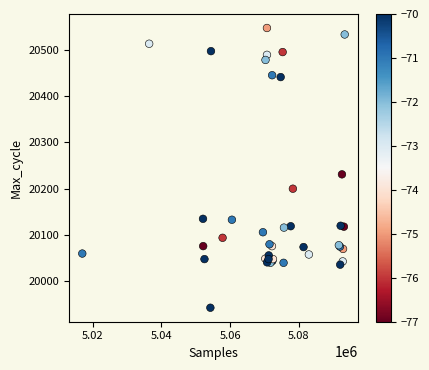

What Y value in the scatter plot is closest to 20245?

20231